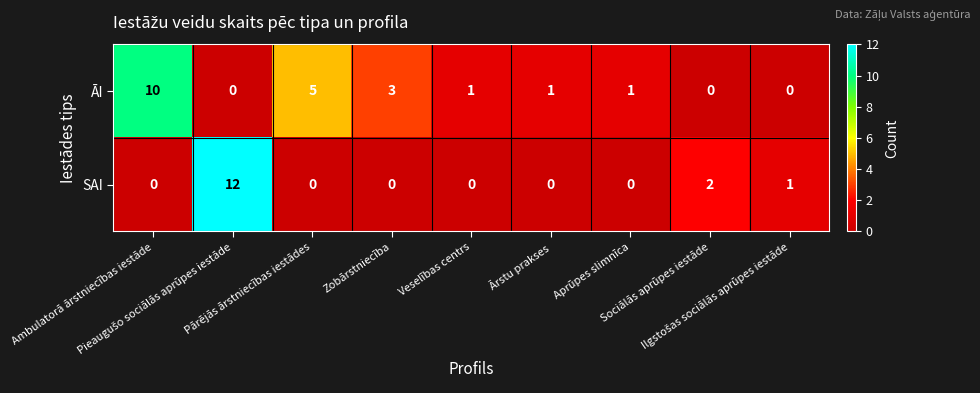

Count the ĀI values in the range 0 to 3.

7